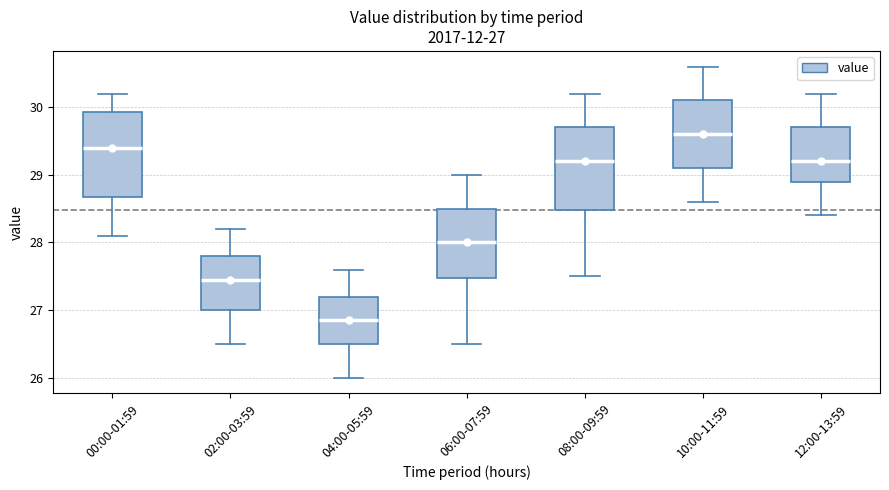

Which box's median line is the lowest?

04:00-05:59